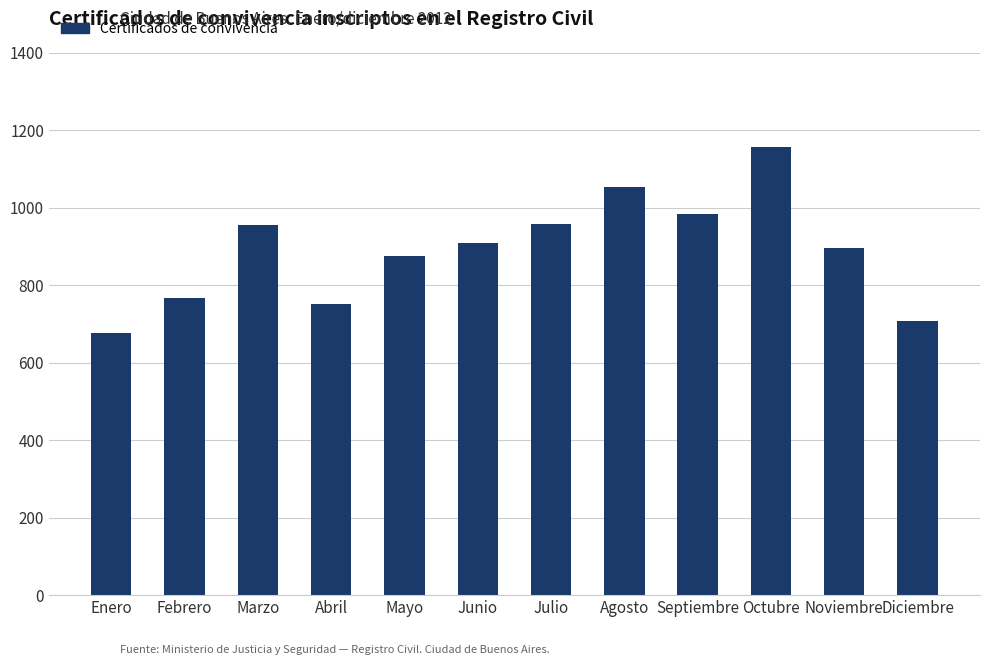

Does the chart contain stacked bars?

No